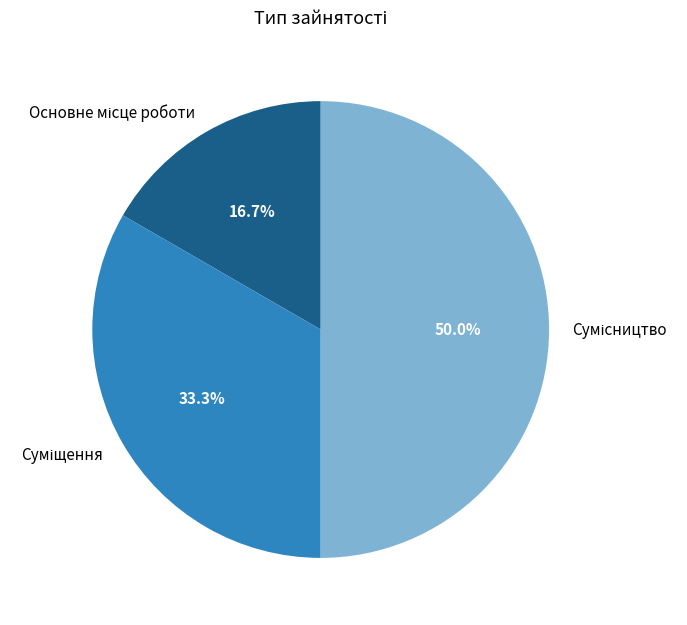

What is the total percentage of Основне місце роботи and Сумісництво?

66.7%